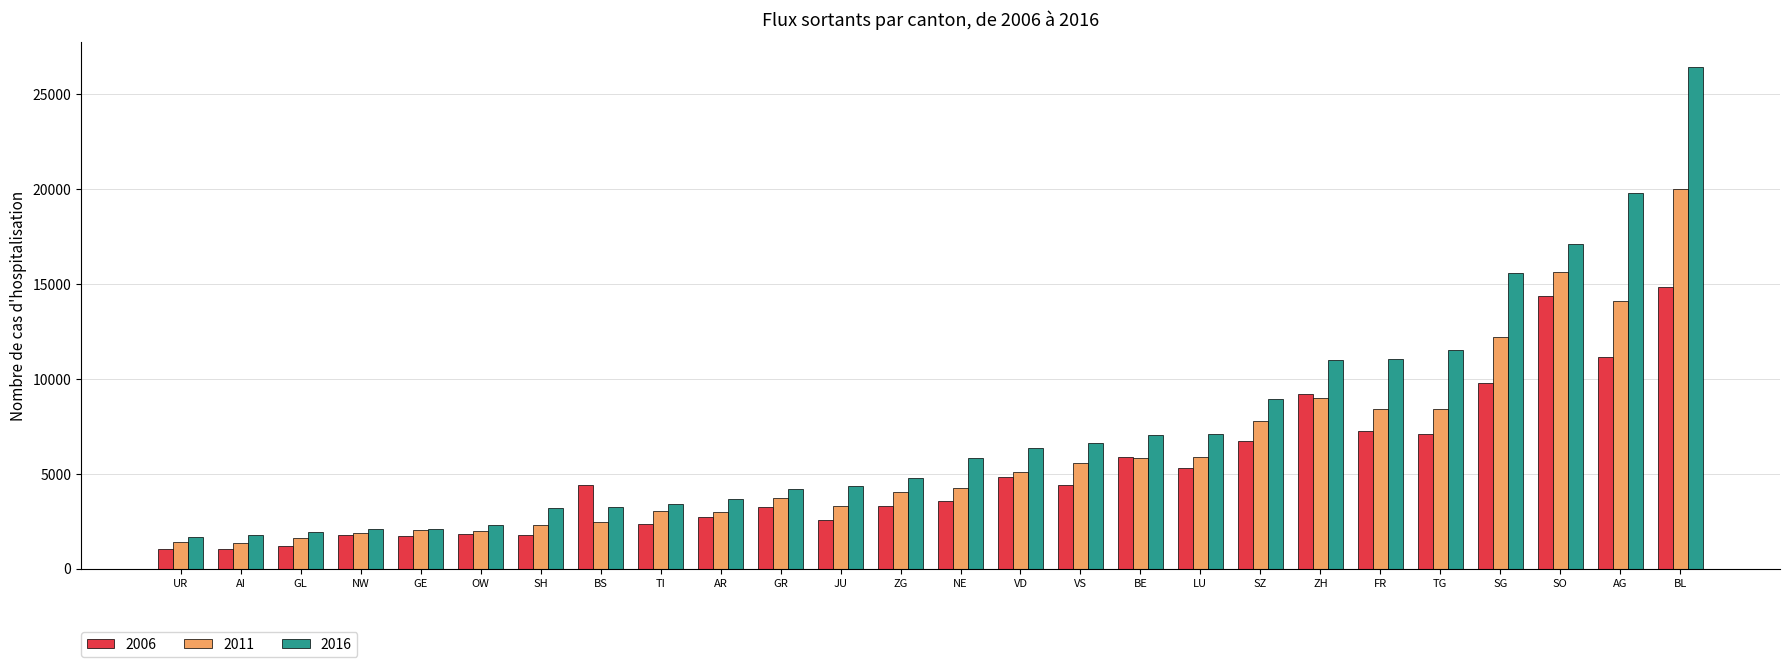

True or false: 2006 has a value of 9212 at ZH.

True